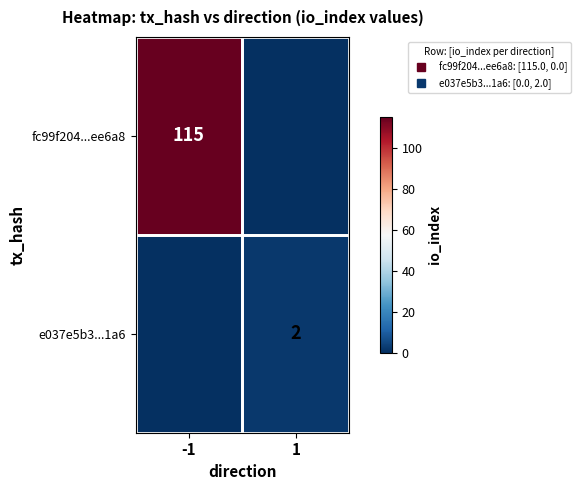

What is the maximum value for fc99f204...ee6a8?

115